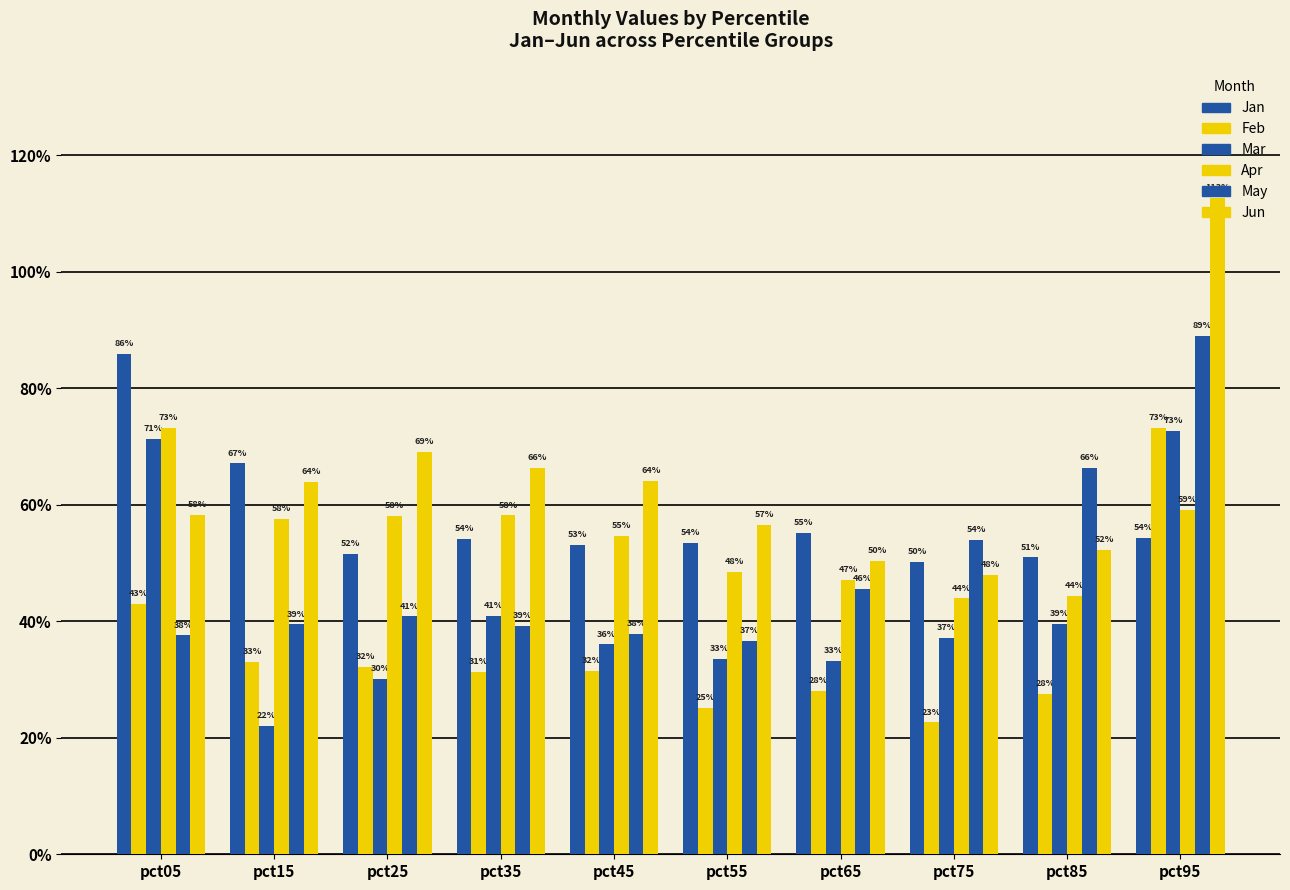

At which category is the sum across all series the highest?

pct95